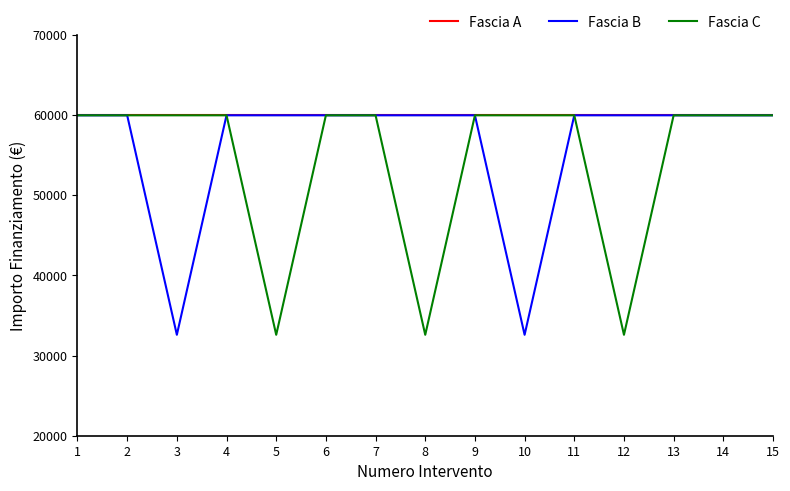

What are all the series names shown in the legend?

Fascia A, Fascia B, Fascia C